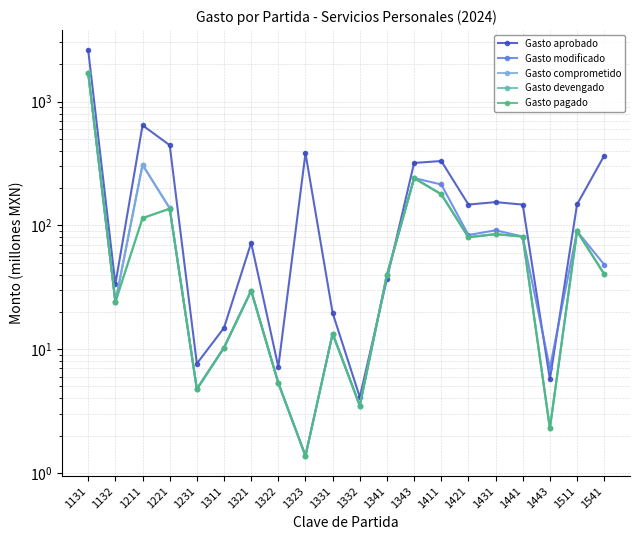

What is the difference between the second highest and second lowest values in the Gasto modificado series?

304.8